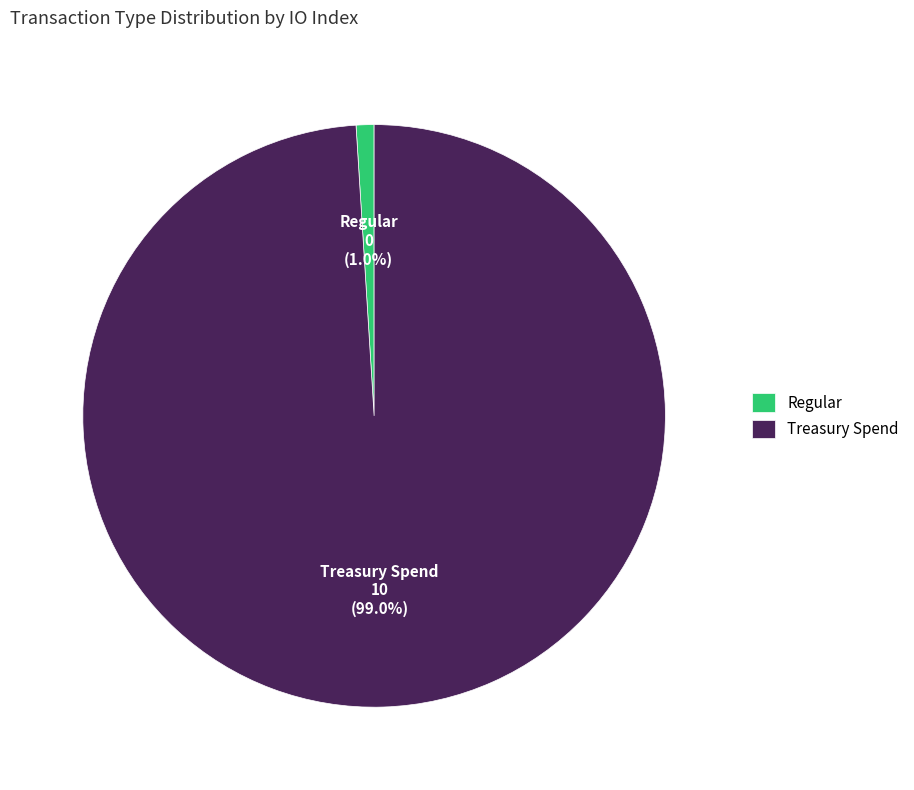

Is the sum of Regular and Treasury Spend greater than half?

Yes